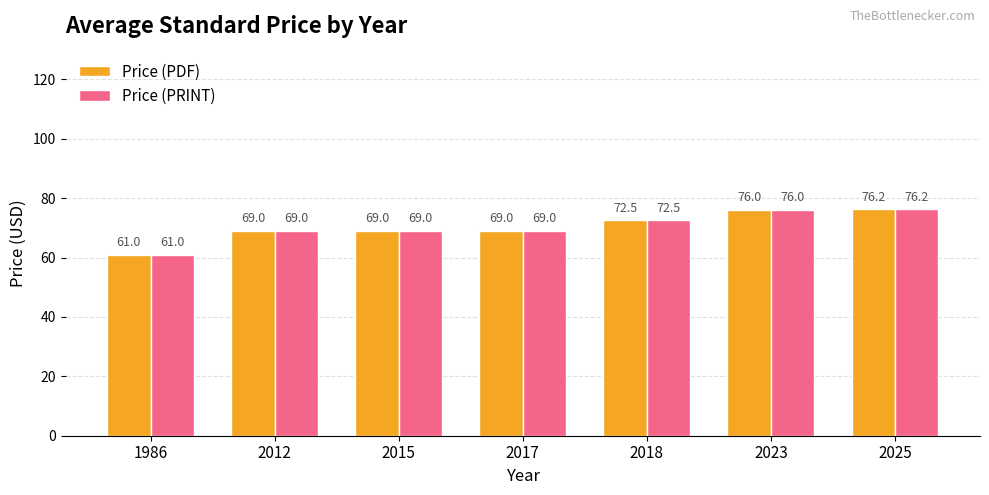

Is it true that Price (PDF) equals 69.0 at 2015?

True